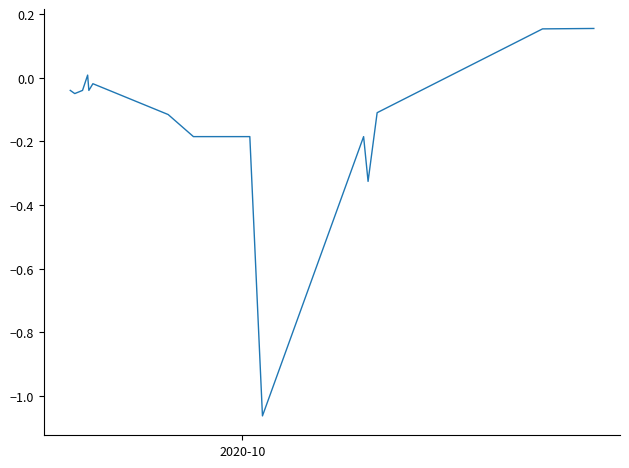

What is the difference between the maximum and minimum values?

1.2